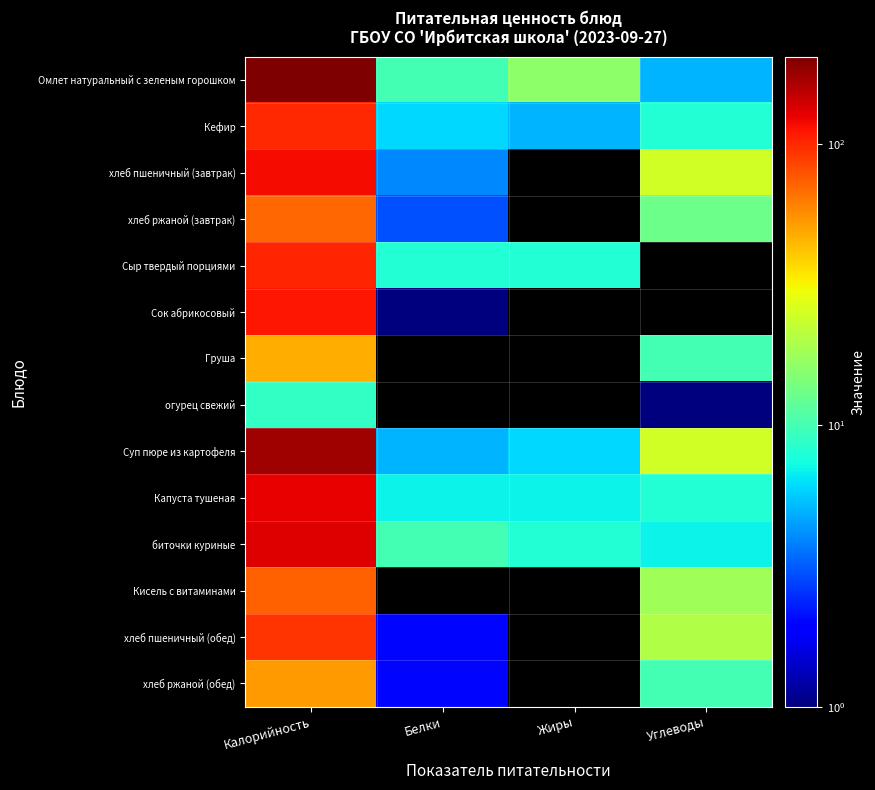

Rank the series by their maximum value, from lowest to highest.

огурец свежий, Груша, хлеб ржаной (обед), хлеб ржаной (завтрак), Кисель с витаминами, хлеб пшеничный (обед), Кефир, Сыр твердый порциями, Сок абрикосовый, хлеб пшеничный (завтрак), Капуста тушеная, биточки куриные, Суп пюре из картофеля, Омлет натуральный с зеленым горошком